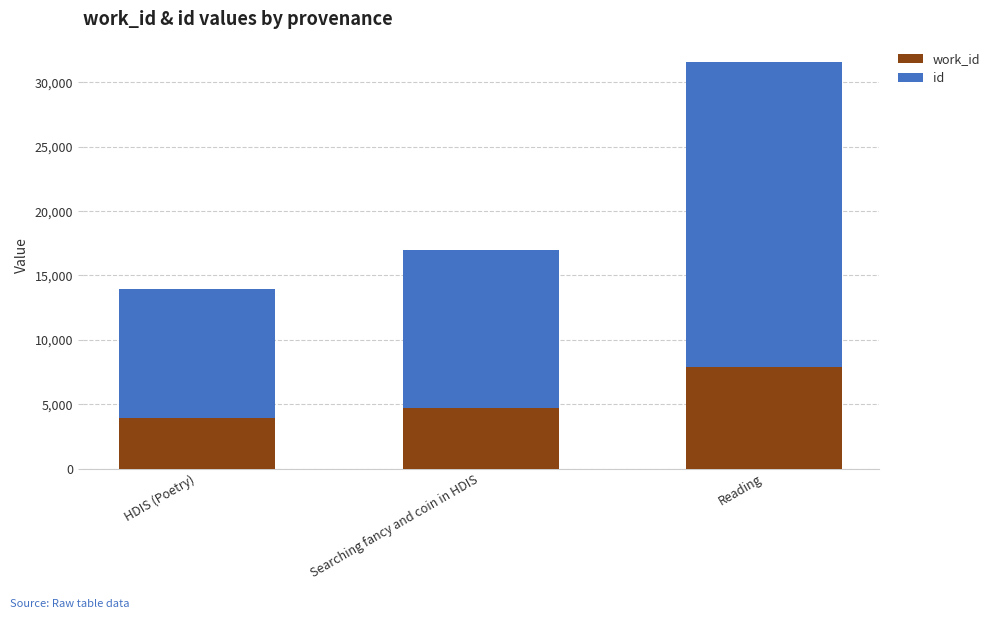

How many series are shown in this chart?

2